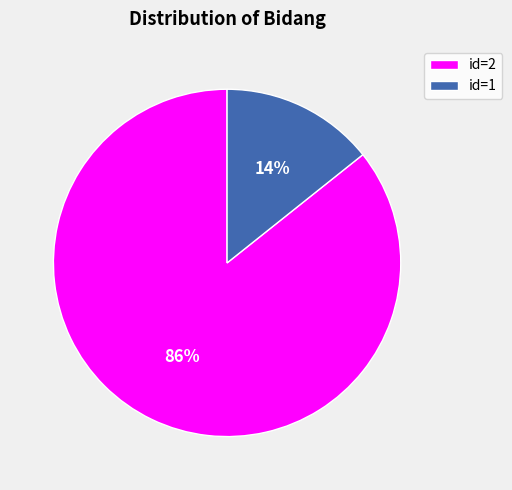

Is there a majority slice in this chart?

Yes